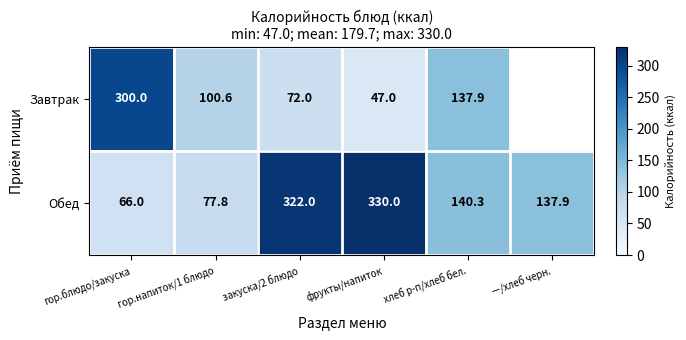

The Обед series shows 31.2 at гор.напиток/1 блюдо. True or false?

False